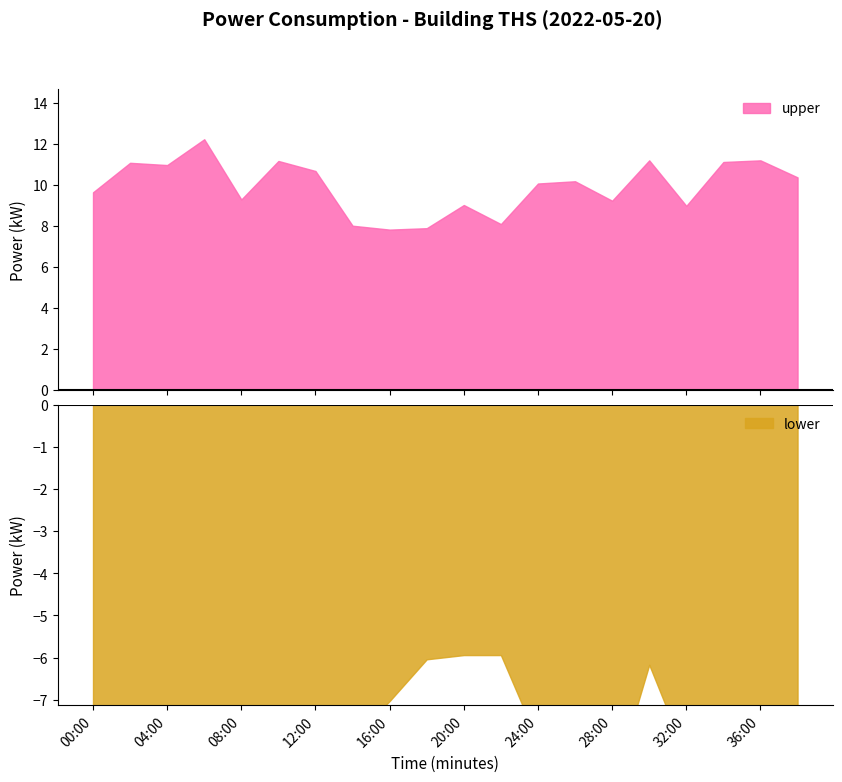

What is the highest value of the upper series?

12.2